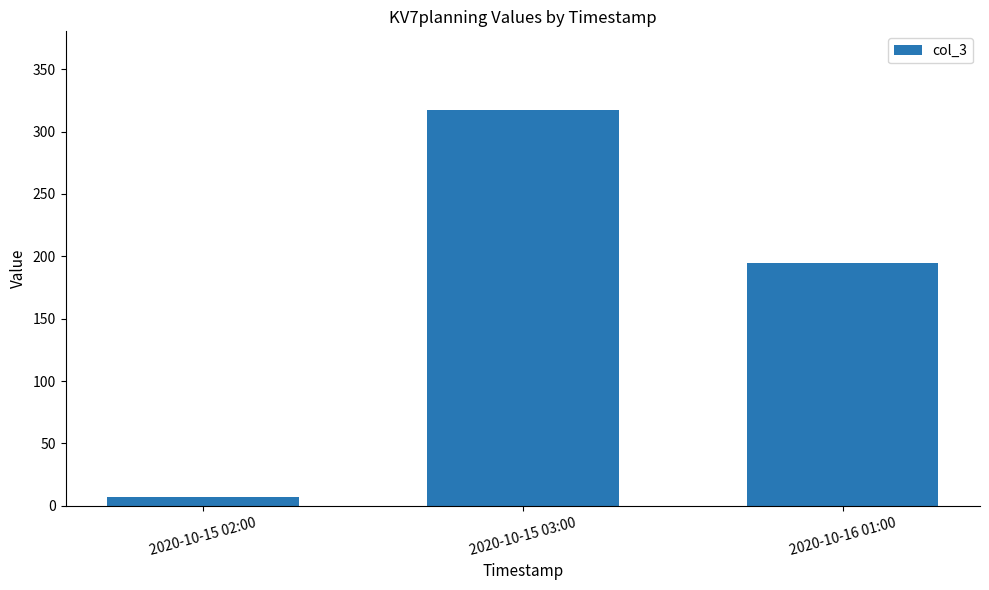

Count the number of categories in the chart.

3